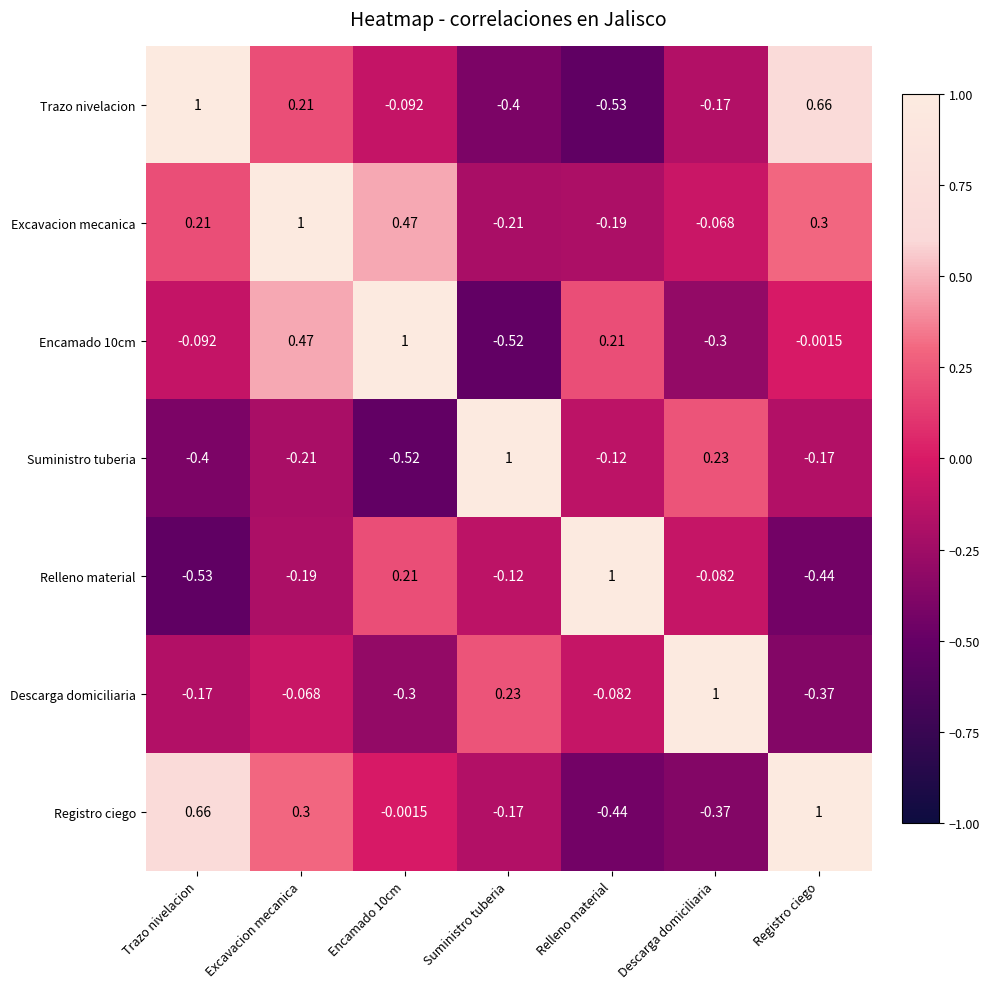

How many values in Trazo nivelacion are above zero?

3